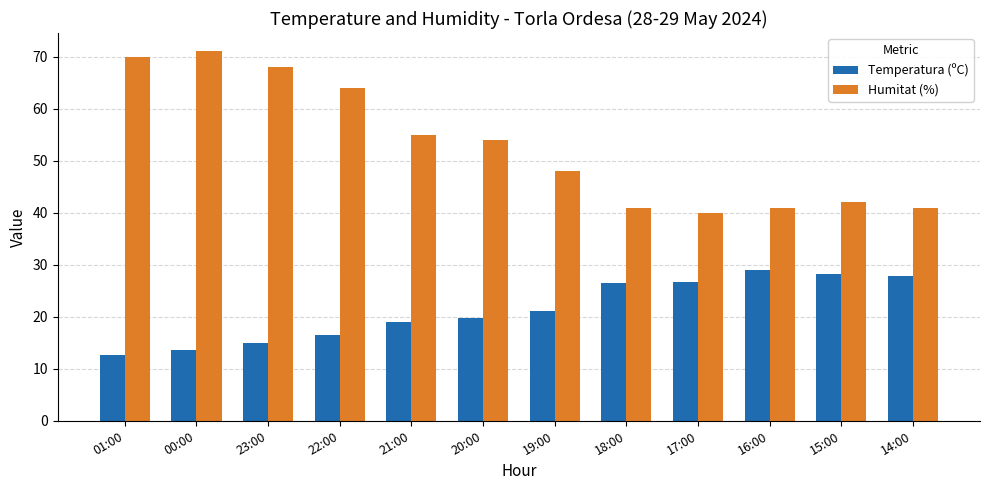

Read the Temperatura (ºC) value at 21:00.

19.0